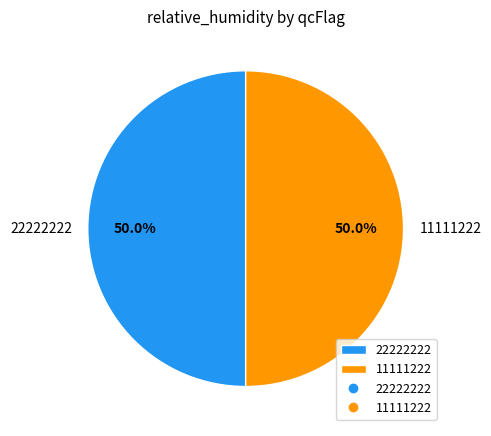

Approximately how many times larger is the value at 11111222 compared to 22222222?

1.0